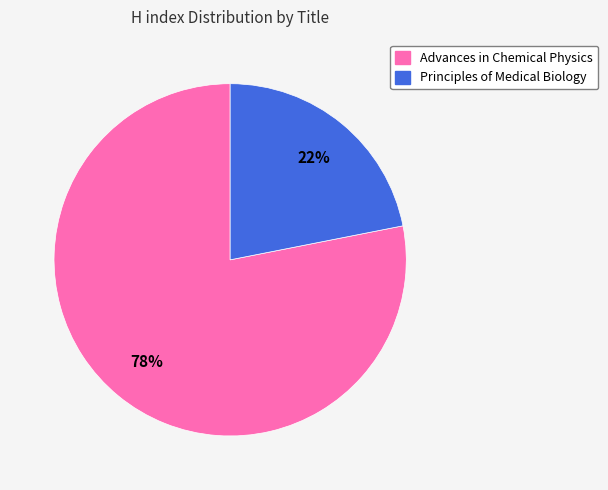

Does Principles of Medical Biology account for over 50% of the chart?

No